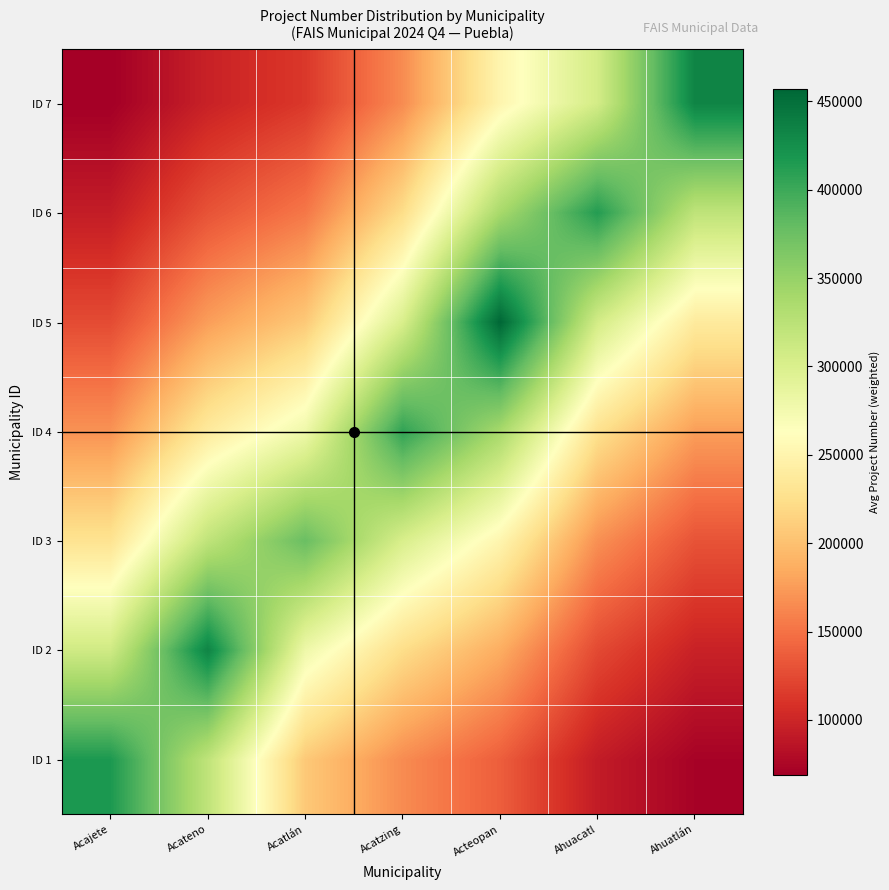

What is the minimum value shown in the chart?

68932.8